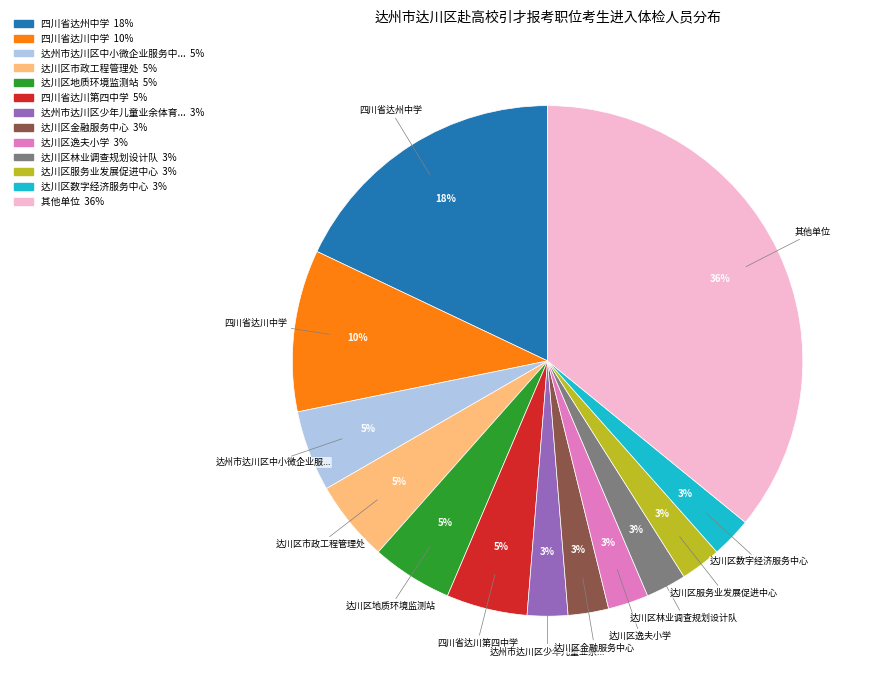

To the nearest percent, what is the average slice percentage?

8%